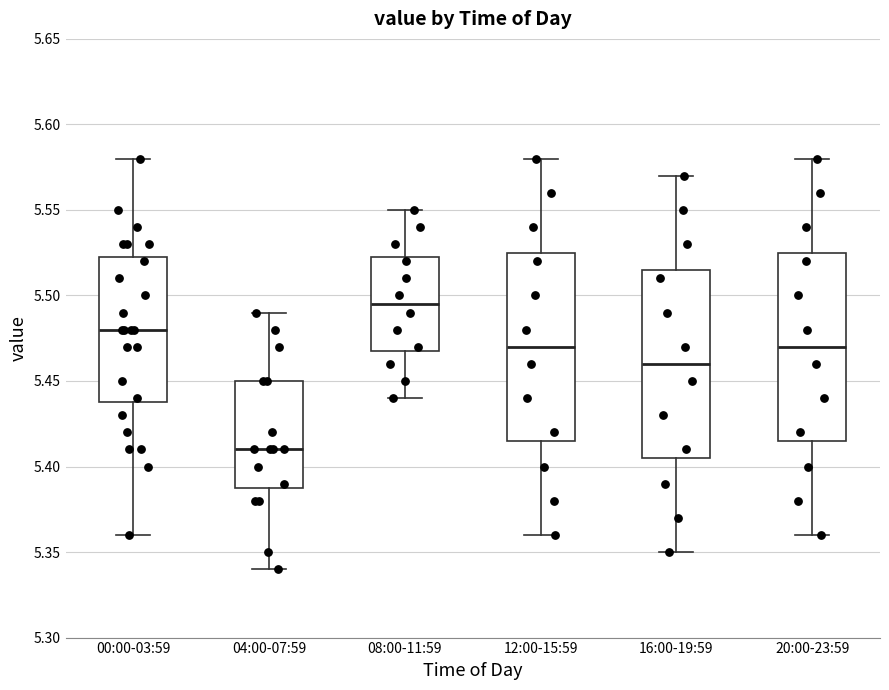

Where does the median line of the box for 00:00-03:59 sit on the y-axis? The values are not printed on the chart, so give them approximately, as read against the axis.

5.480